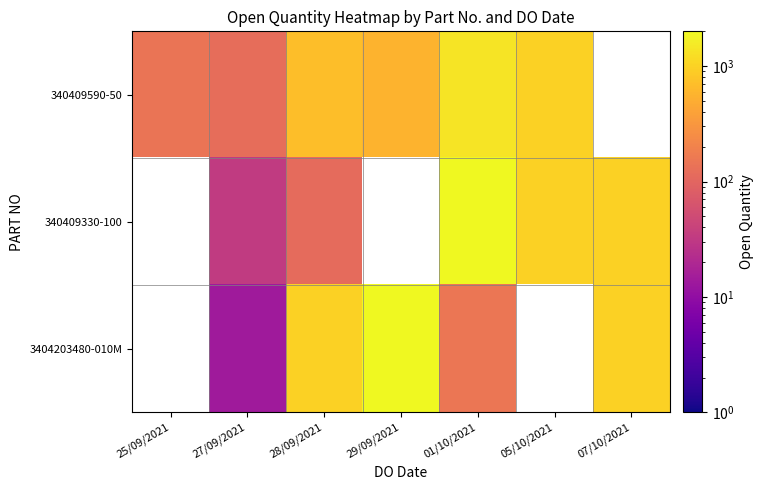

How many data points in 340409590-50 are above 700?

2